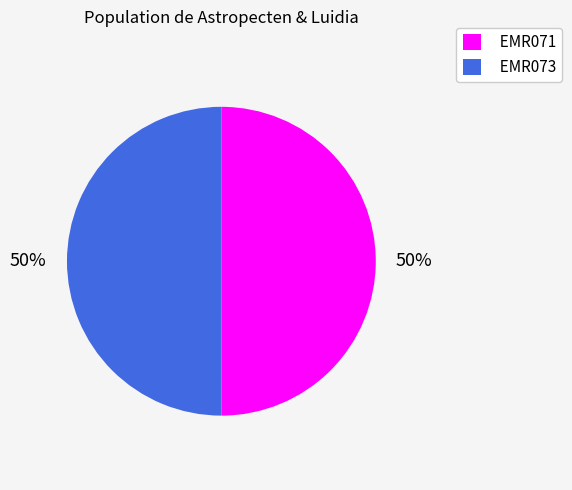

What percentage is the EMR071 slice, to the nearest percent?

50%